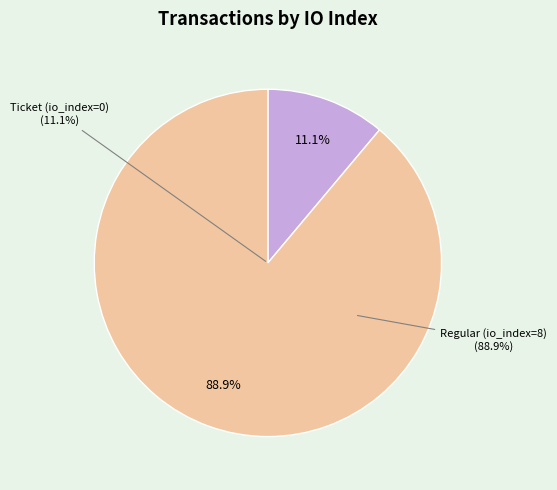

What is the largest slice in the pie chart?

Regular (io_index=8)